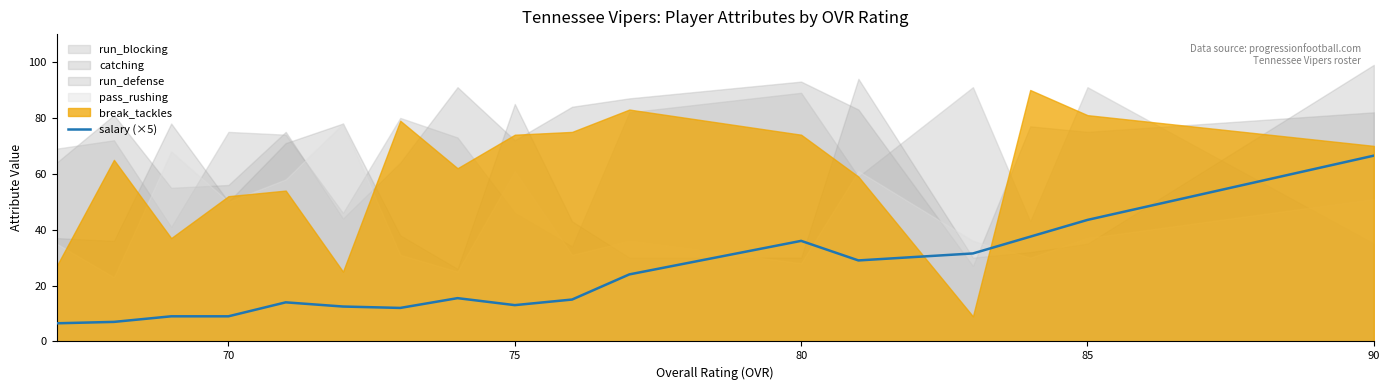

Is it true that salary (×5) equals 62.7 at 80?

False